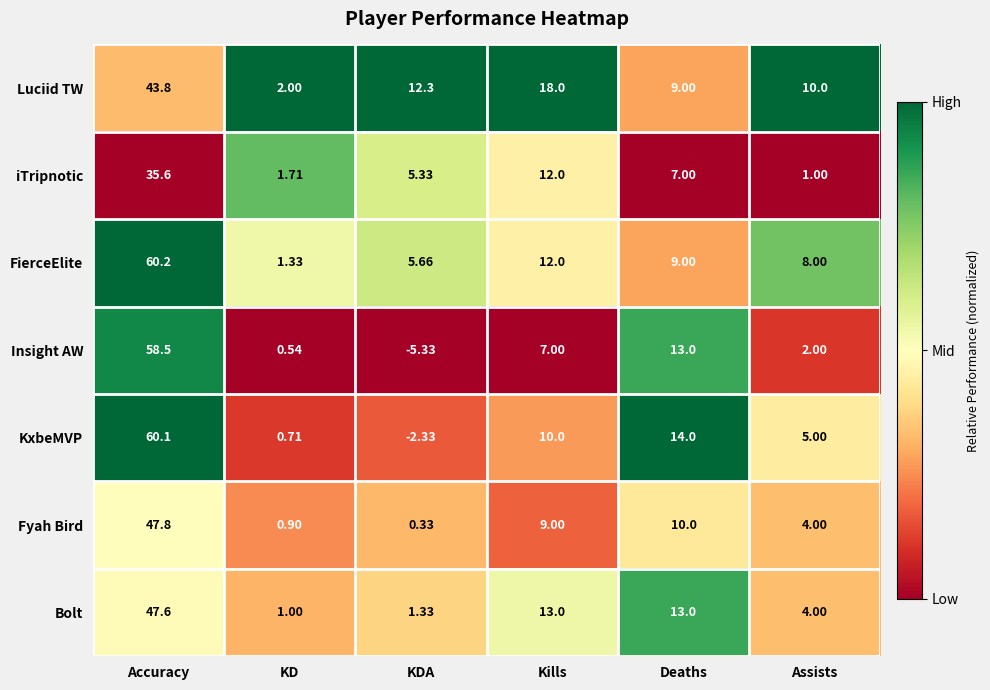

At Accuracy, list the series in order from largest to smallest.

FierceElite, KxbeMVP, Insight AW, Fyah Bird, Bolt, Luciid TW, iTripnotic